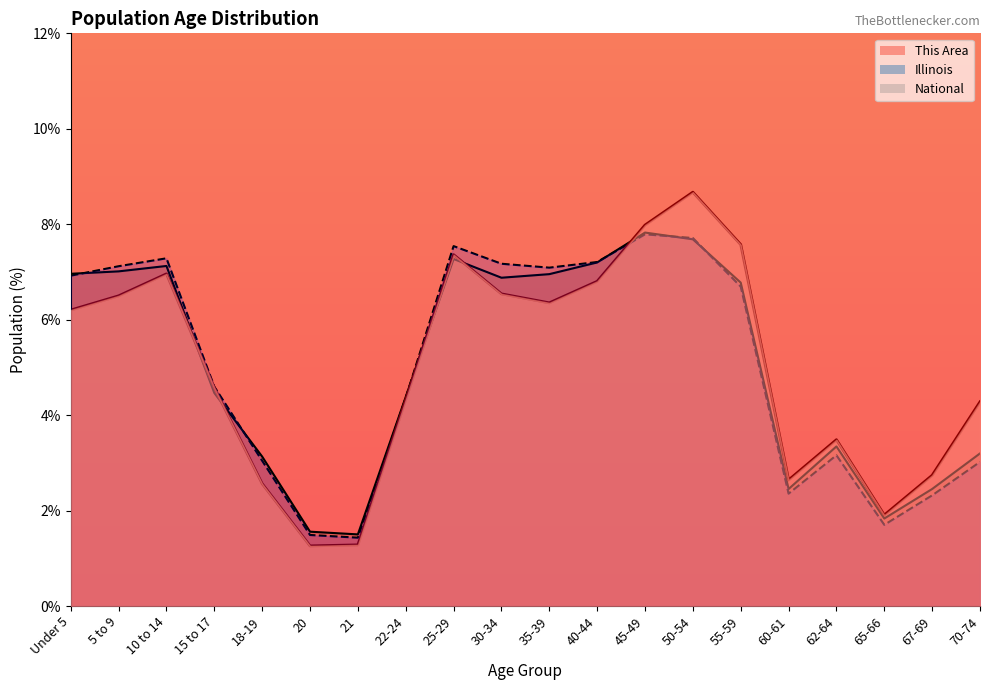

At which category does National reach its first local valley?

21